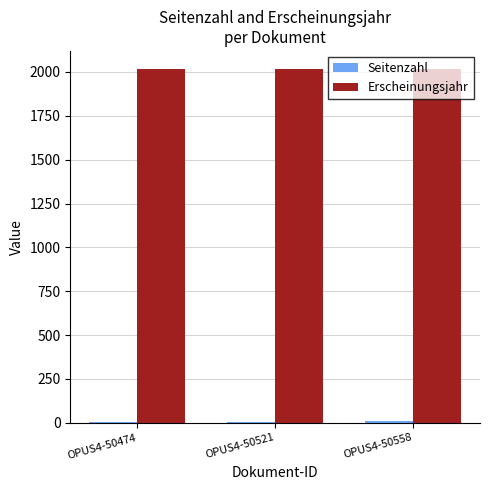

Is it true that Erscheinungsjahr equals 1247 at OPUS4-50474?

False